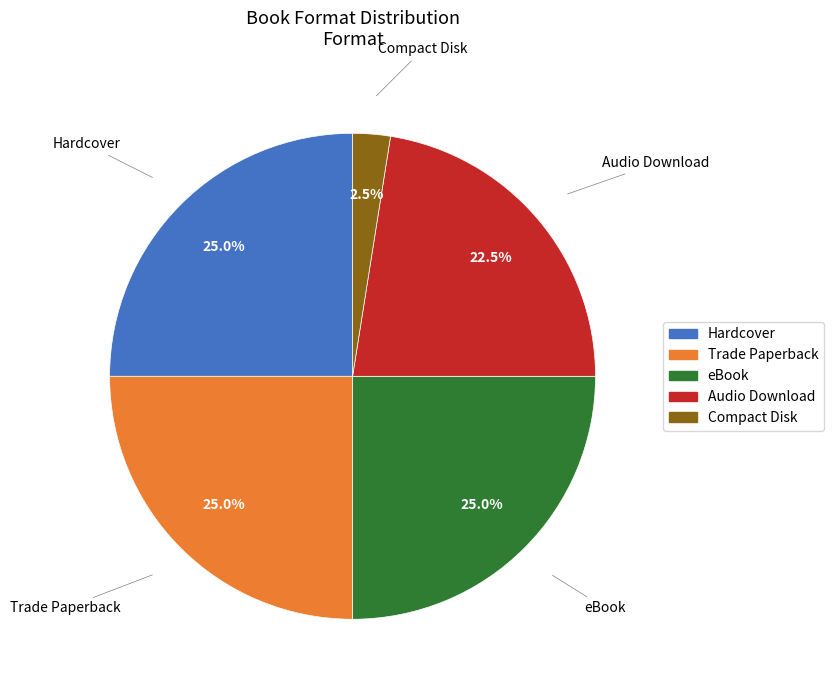

Which has a higher value, Audio Download or Trade Paperback?

Trade Paperback